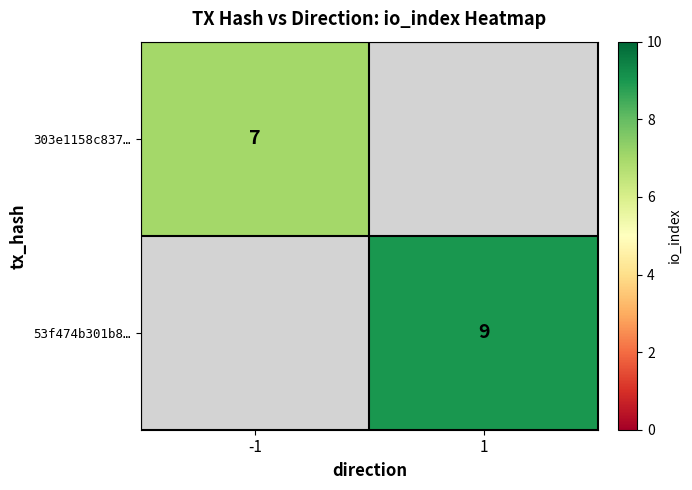

True or false: 303e1158c837… has a value of 7 at -1.

True